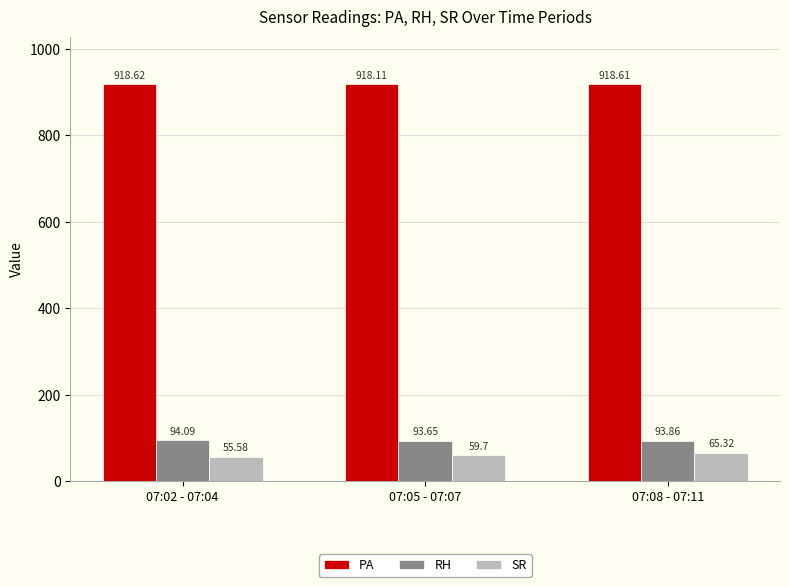

What are all the series names shown in the legend?

PA, RH, SR